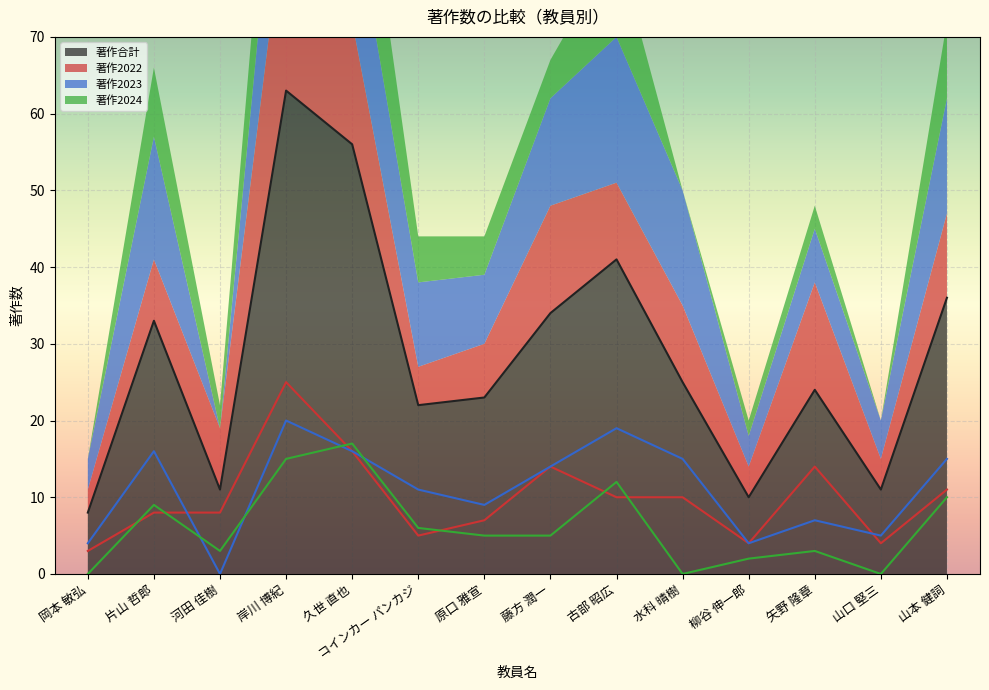

The value of 著作合計 at 岡本 敏弘 is 8. True or false?

True